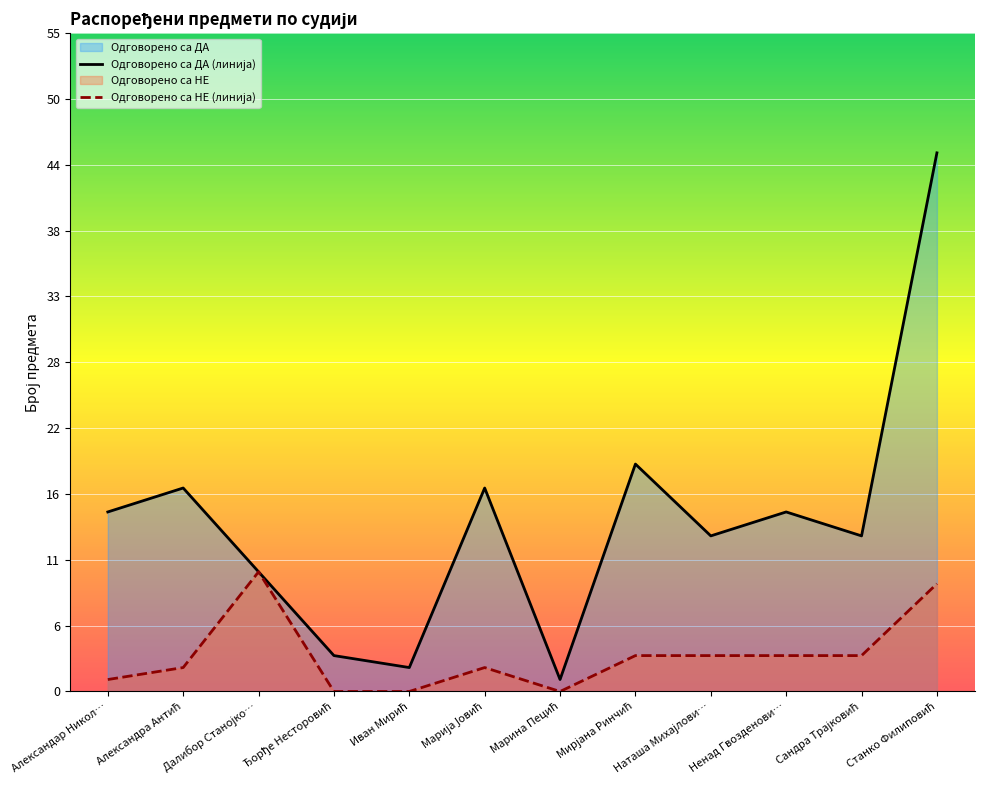

In Одговорено са НЕ, how many points are lower than both neighbors (excluding endpoints)?

1